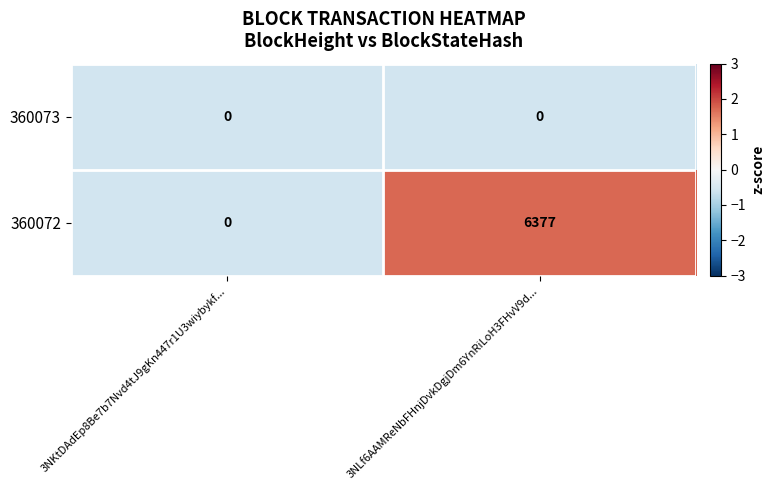

The value of 360072 at 3NKtDAdEp8Be7b7Nvd4tJ9gKn447r1U3wiybykf... is 0. True or false?

True